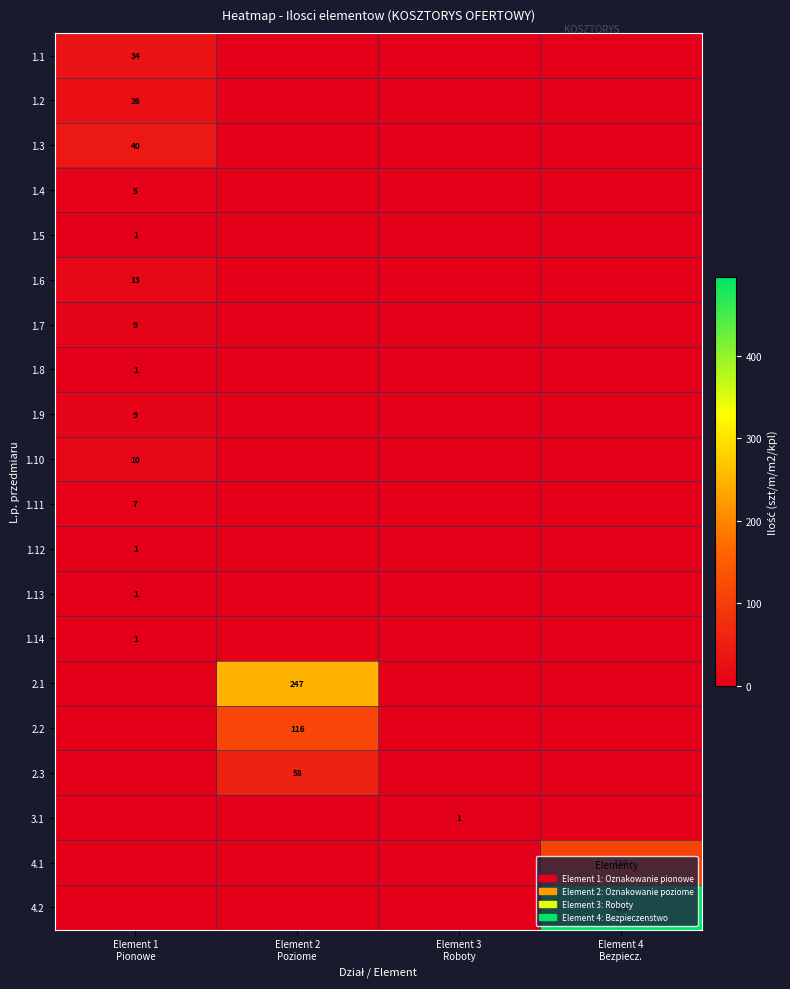

How many 2.1 values are between 0 and 247?

4